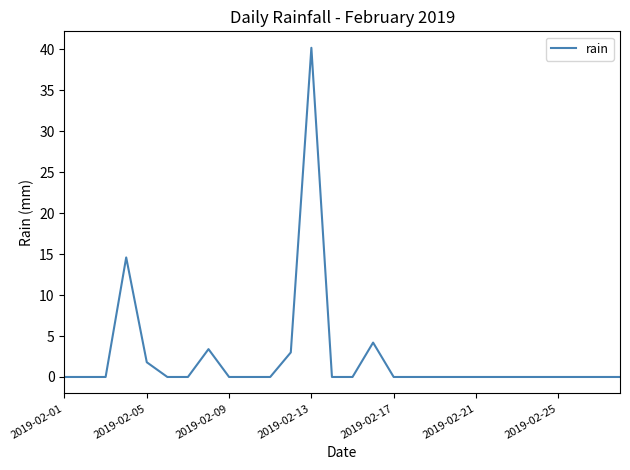

What is the greatest value displayed?

40.2